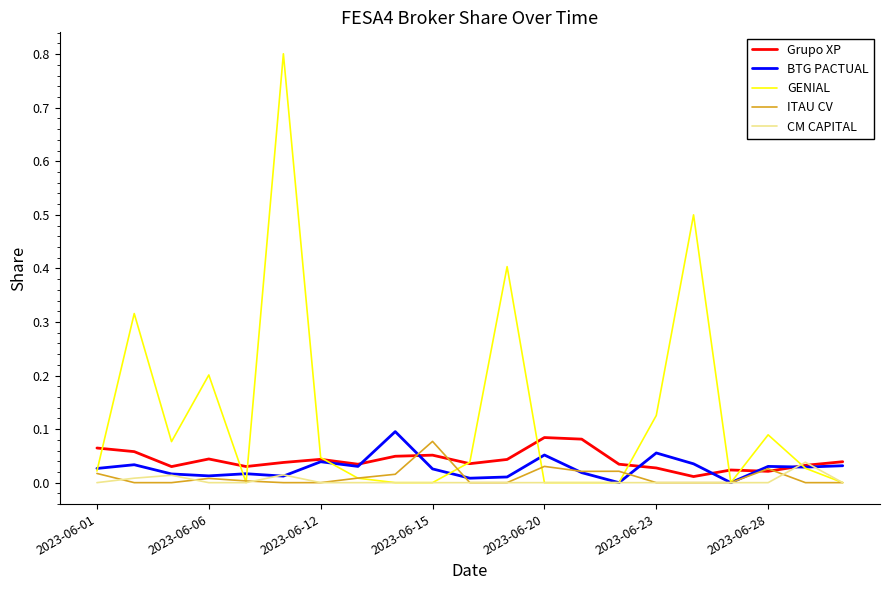

Rank the series by their maximum value, from lowest to highest.

CM CAPITAL, ITAU CV, Grupo XP, BTG PACTUAL, GENIAL